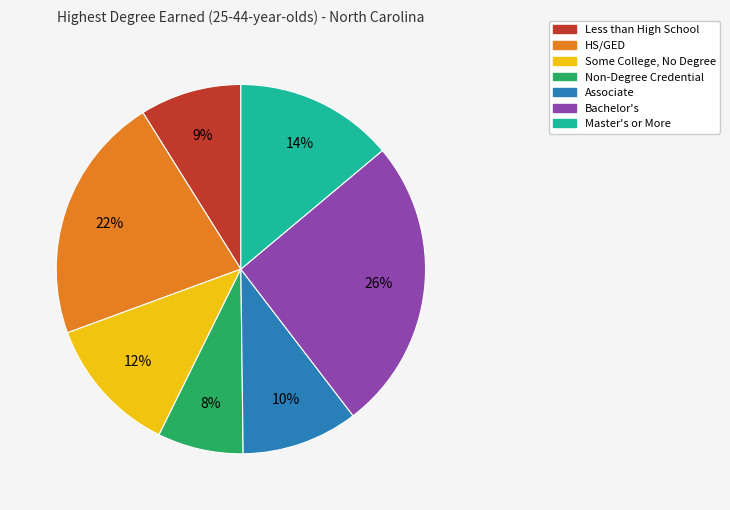

Is the sum of Some College, No Degree and Non-Degree Credential greater than half?

No